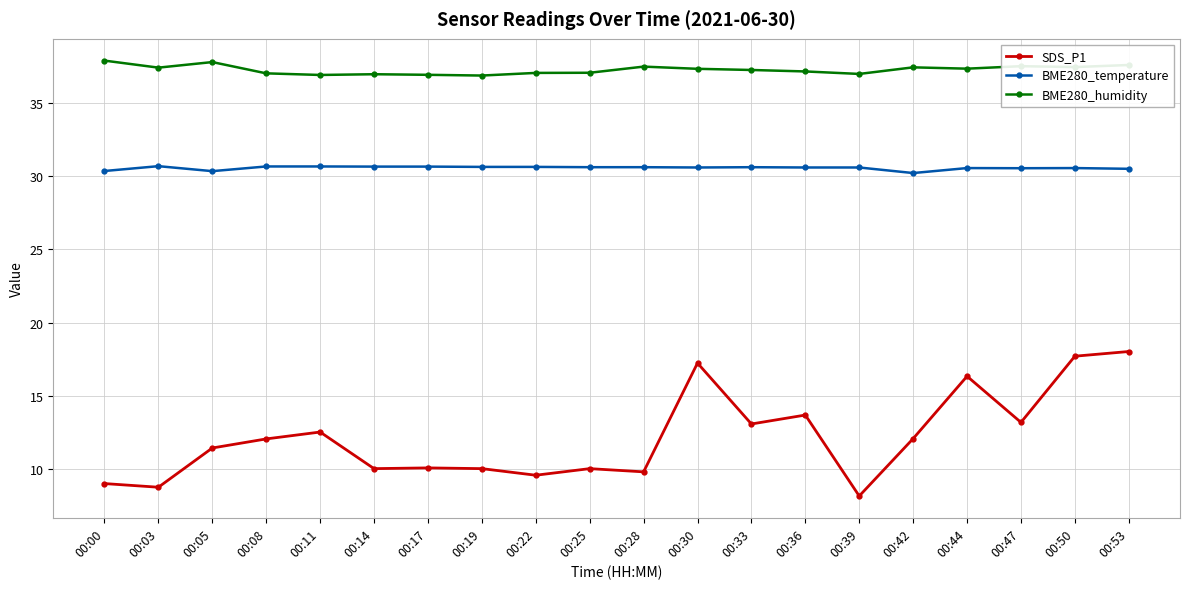

Count the BME280_temperature values in the range 30 to 31.

20